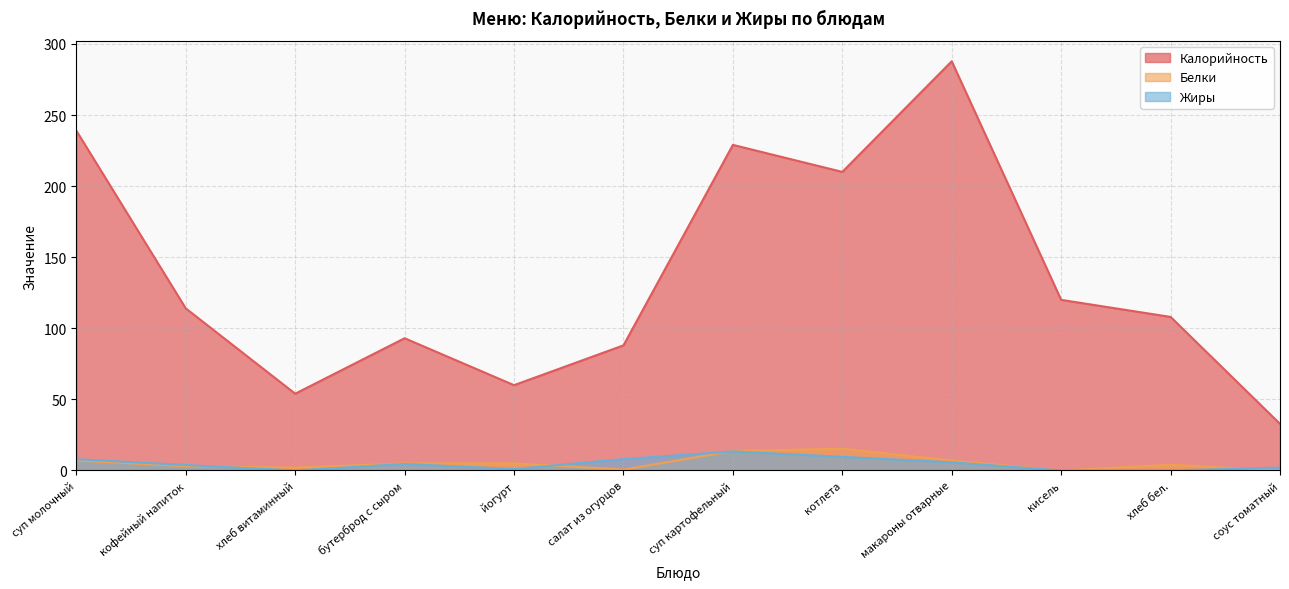

Reading left to right, what are all the values shown in this chart?

Калорийность: суп молочный=239.0	кофейный напиток=114.0	хлеб витаминный=54.0	бутерброд с сыром=93.0	йогурт=60.0	салат из огурцов=88.0	суп картофельный=229.0	котлета=210.0	макароны отварные=287.8	кисель=120.0	хлеб бел.=108.0	соус томатный=32.8
Белки: суп молочный=7.0	кофейный напиток=3.0	хлеб витаминный=2.0	бутерброд с сыром=5.0	йогурт=5.0	салат из огурцов=0.6	суп картофельный=13.7	котлета=15.3	макароны отварные=7.0	кисель=0.0	хлеб бел.=4.0	соус томатный=0.0
Жиры: суп молочный=7.9	кофейный напиток=3.8	хлеб витаминный=0.0	бутерброд с сыром=4.6	йогурт=1.0	салат из огурцов=8.0	суп картофельный=13.4	котлета=9.6	макароны отварные=5.8	кисель=0.0	хлеб бел.=0.0	соус томатный=2.0